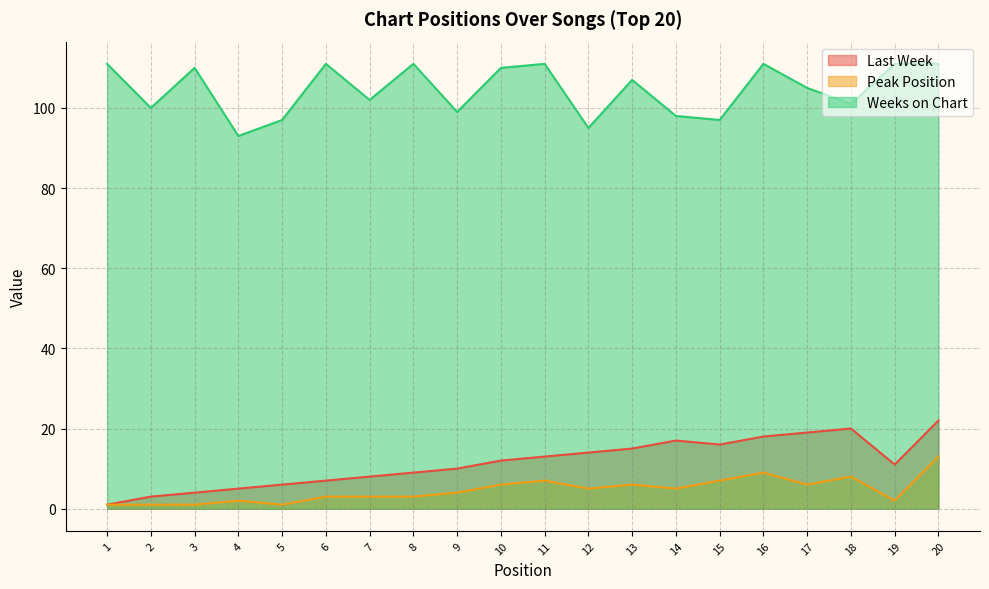

Between 7 and 11, which series saw the biggest shift?

Weeks on Chart